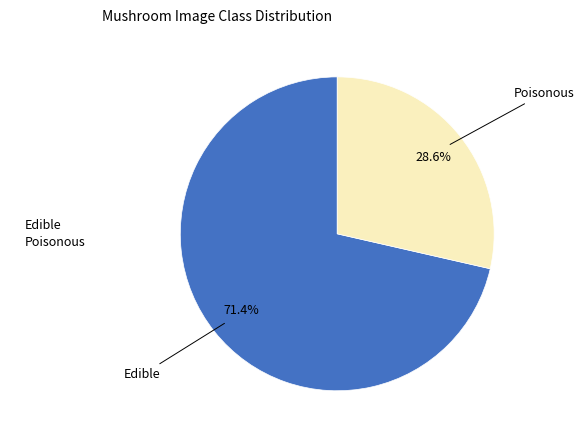

Which category has the biggest portion of the pie?

Edible